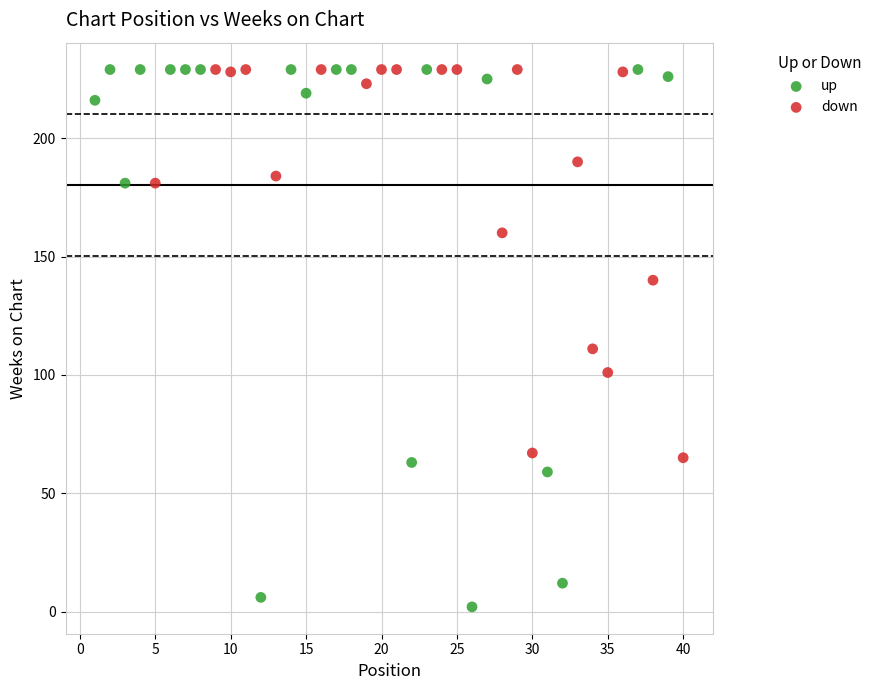

Which series reaches the minimum Y coordinate?

up